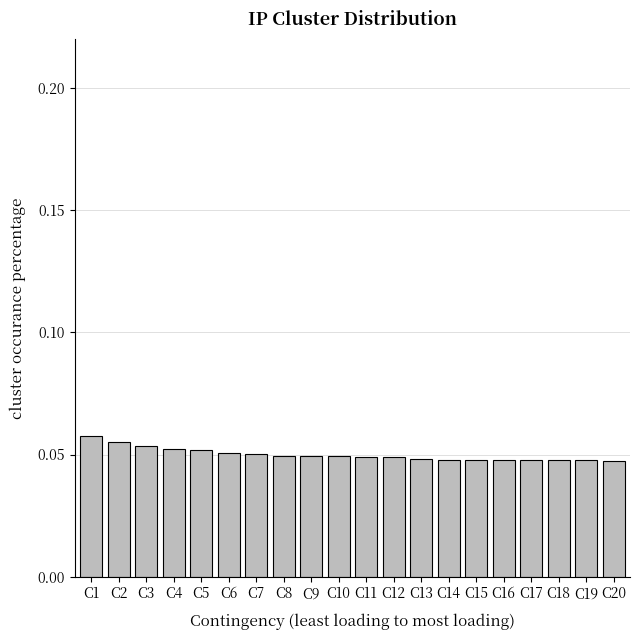

Between C2 and C9, which is larger?

C2